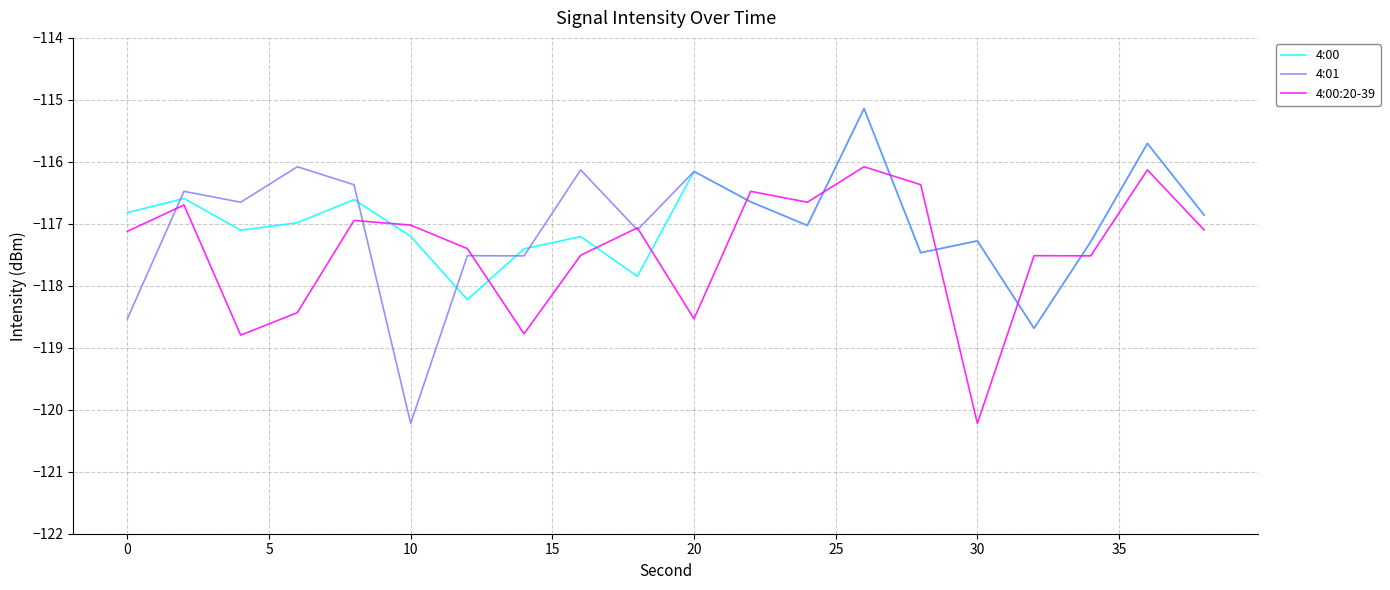

What is the maximum value for 4:00?

-115.1